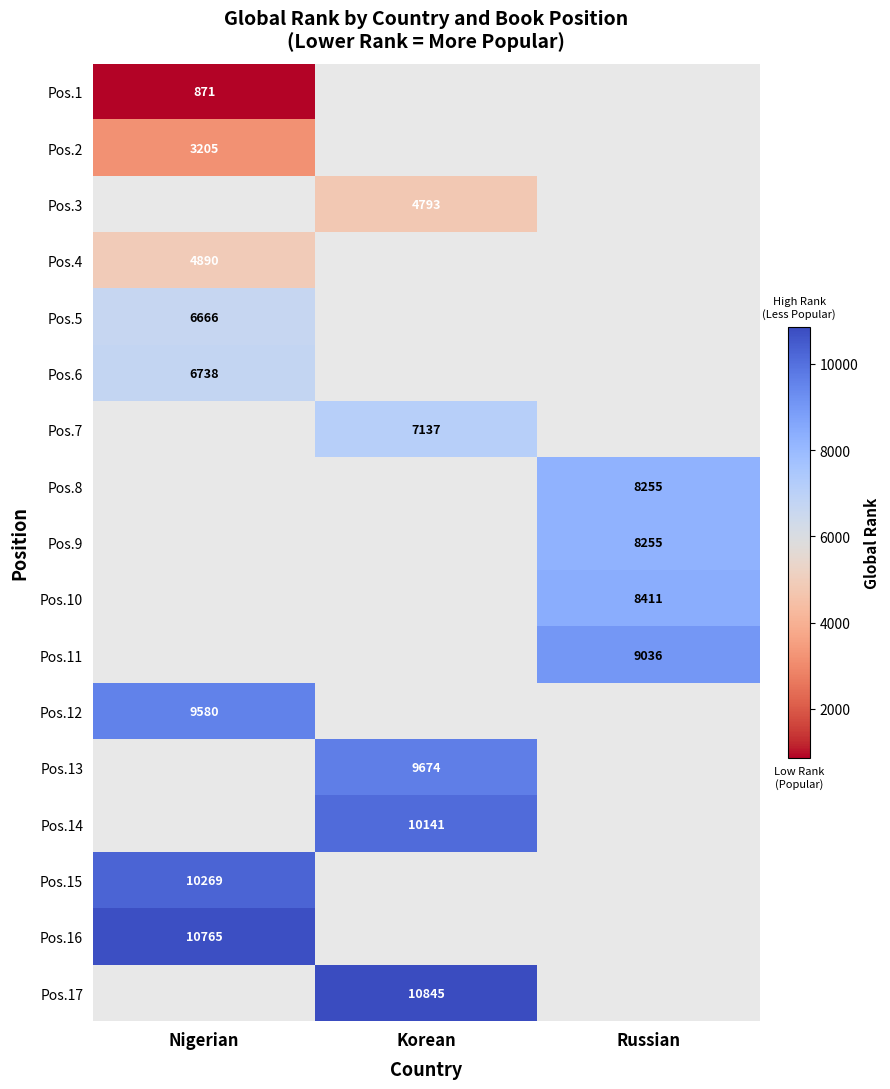

Which has a higher value, Korean or Nigerian?

Nigerian